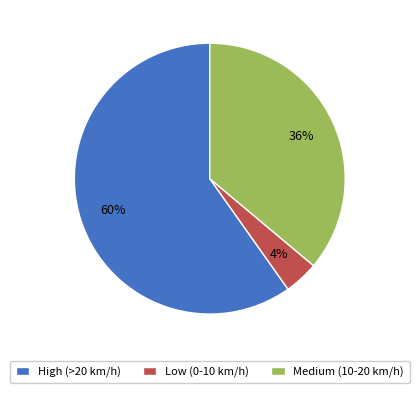

Do Medium (10-20 km/h) and High (>20 km/h) together represent more than half of the pie?

Yes